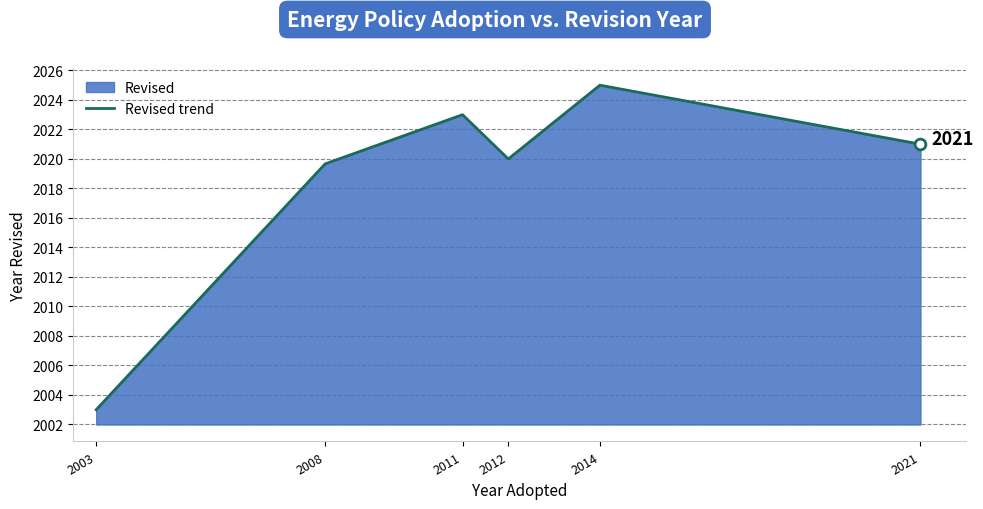

What is the ratio of the value at 2012 to the value at 2003?

1.0